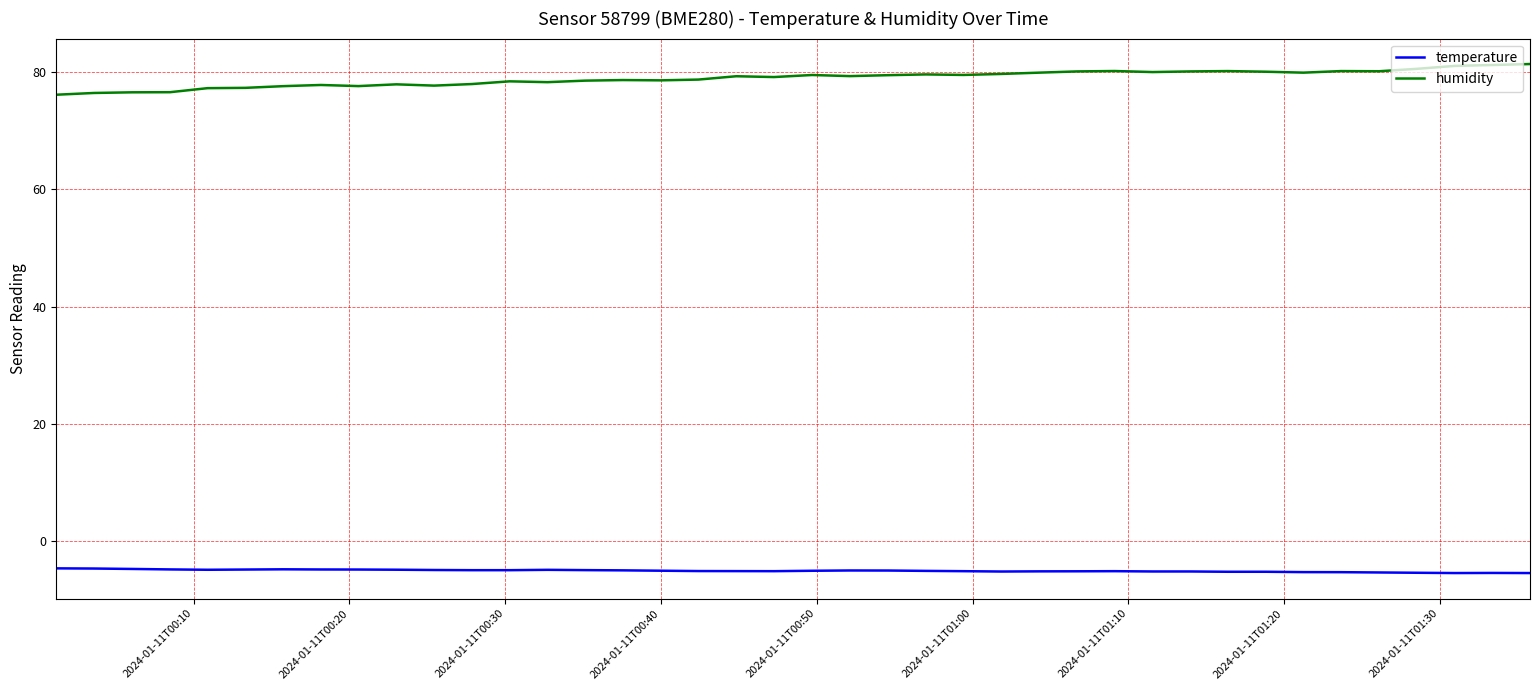

List the series in order of their peak value, highest first.

humidity, temperature